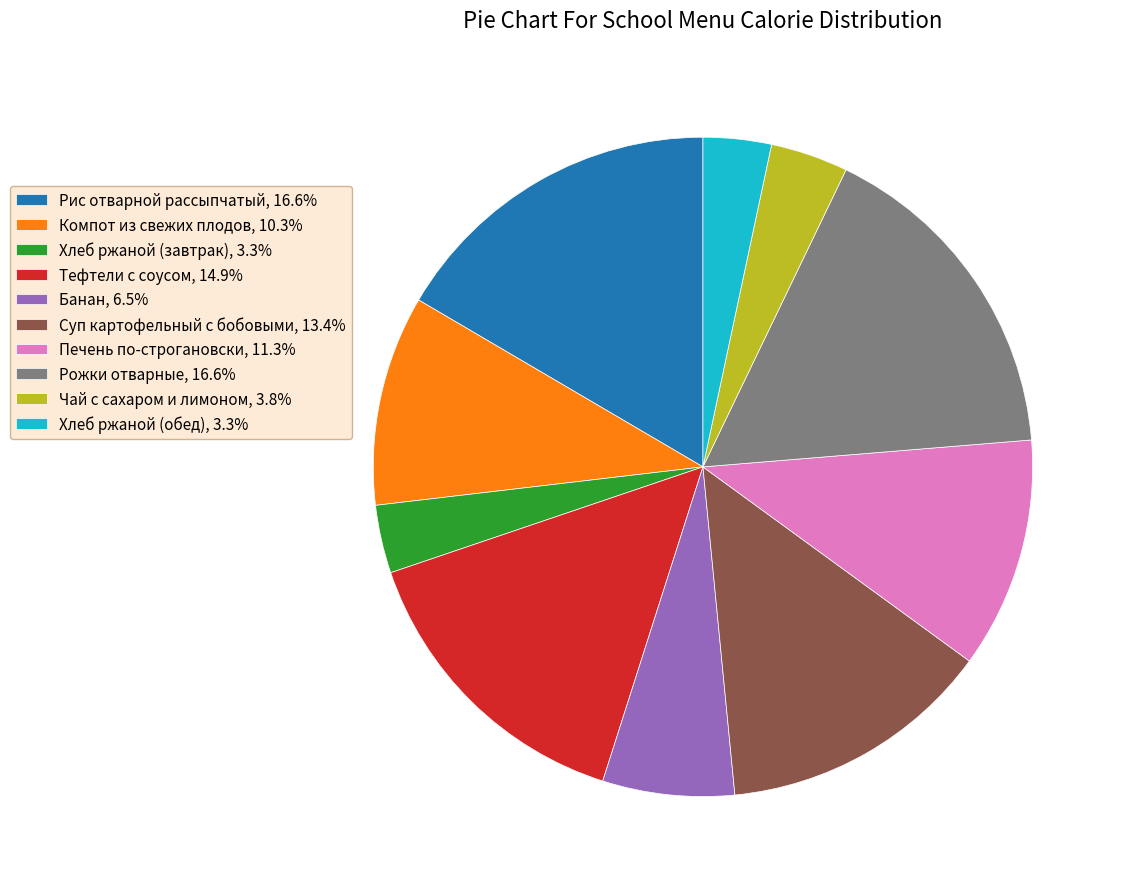

What is the ratio of the value at Компот из свежих плодов, 10.3% to the value at Банан, 6.5%?

1.6